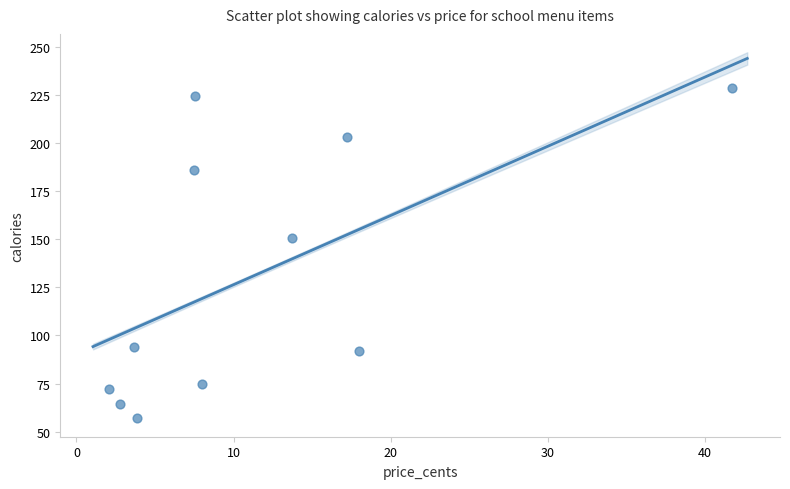

What is the range of X values (max minus min)?

39.6